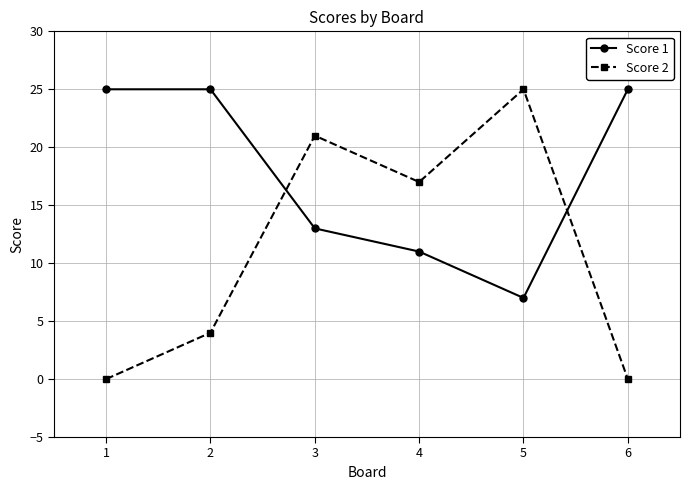

Reading right to left, what are all the values shown in this chart?

Score 1: 25	7	11	13	25	25
Score 2: 0	25	17	21	4	0